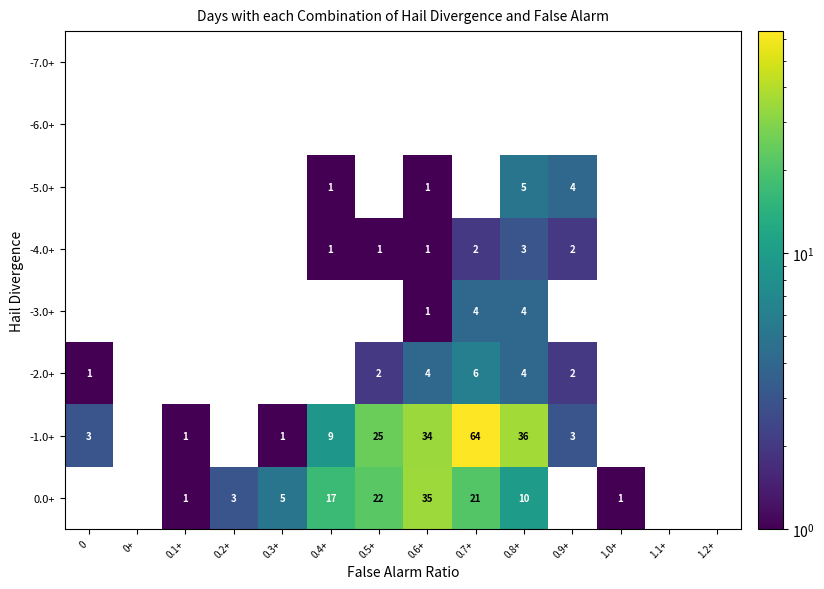

True or false: -1.0+ has a value of 2 at 0.9+.

False